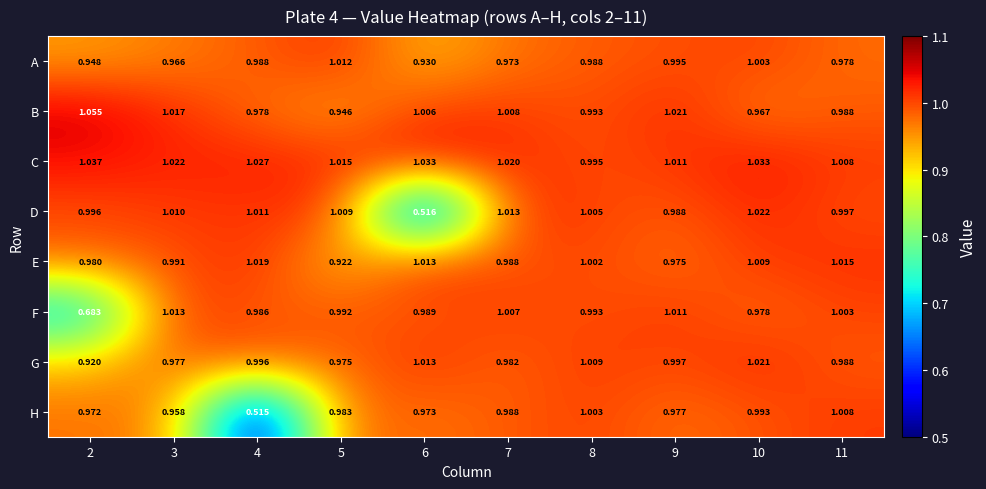

At 3, list the series in order from smallest to largest.

H, A, G, E, D, F, B, C